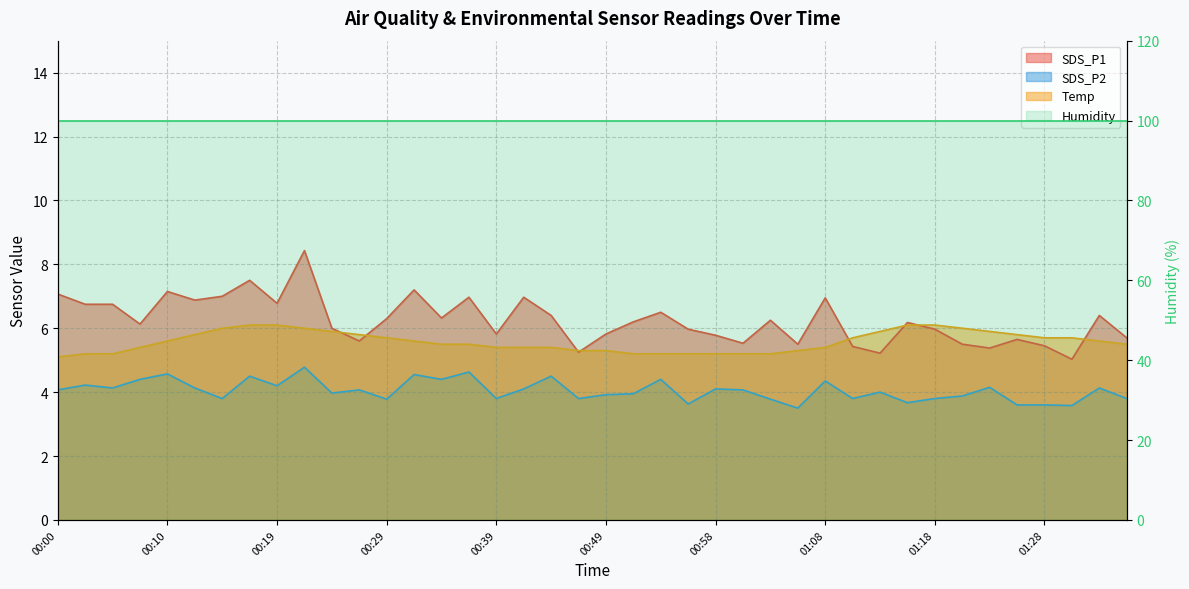

Between which two adjacent categories do SDS_P1 and Temp first intersect?

00:24 and 00:27